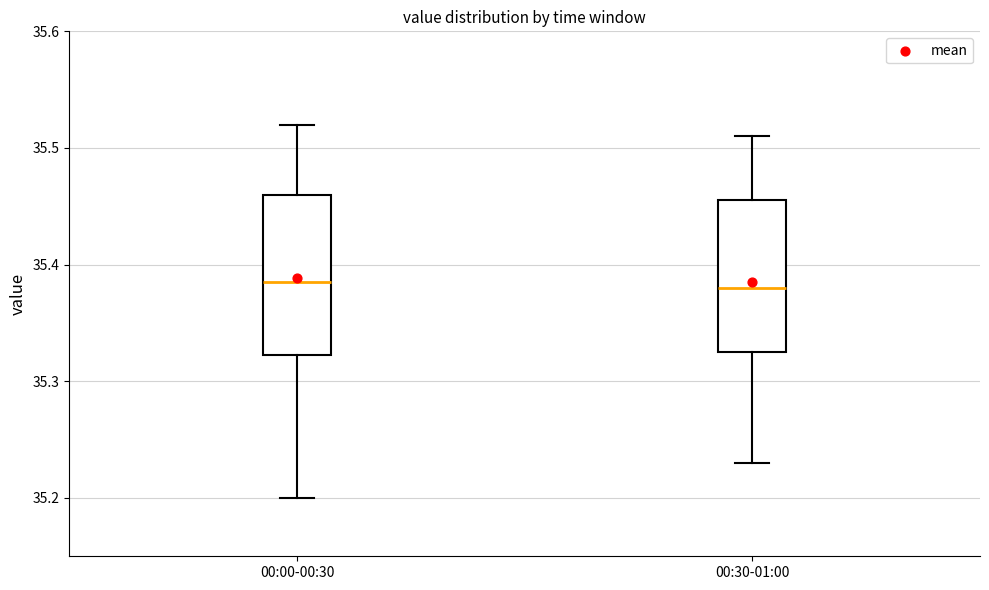

Reading left to right, read every box against the y-axis: the position of its median line, the range the box covers, and the ends of its whiskers. The values are not printed on the chart, so give them approximately, as read against the axis.

00:00-00:30: median 35.39, box 35.32 to 35.46, whiskers 35.20 to 35.52
00:30-01:00: median 35.38, box 35.33 to 35.46, whiskers 35.23 to 35.51